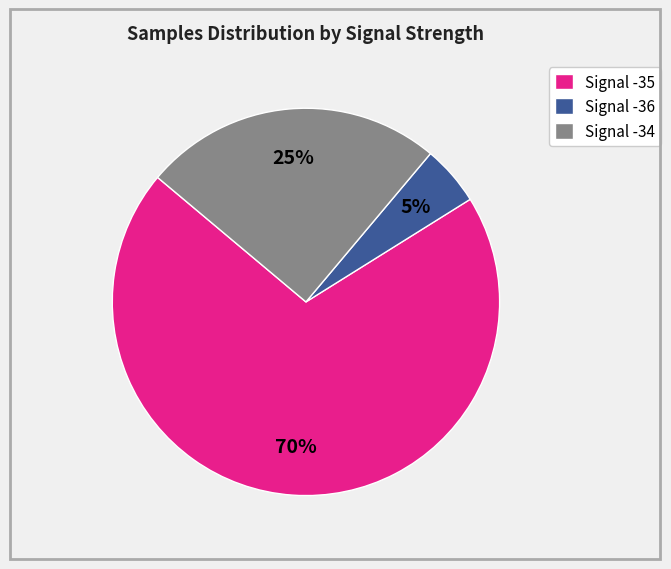

Is the sum of Signal -36 and Signal -35 greater than half?

Yes